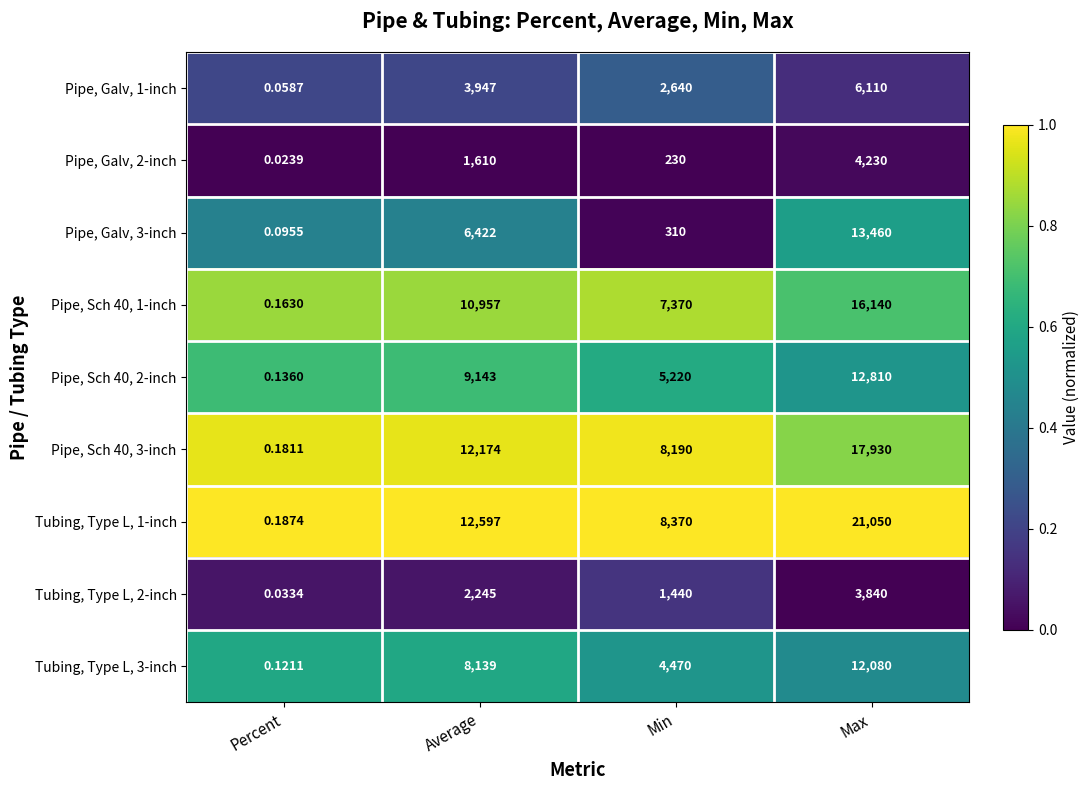

Rank the categories by Pipe, Galv, 1-inch value from lowest to highest.

Percent, Min, Average, Max